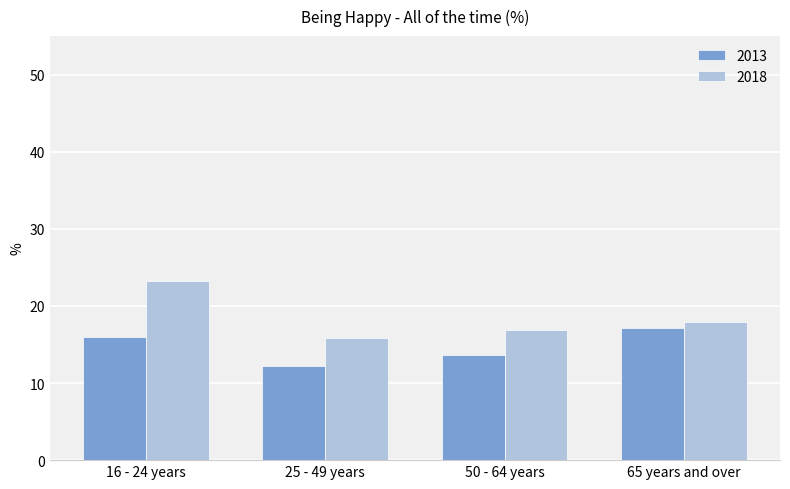

What is the average value of the 2013 series?

14.8